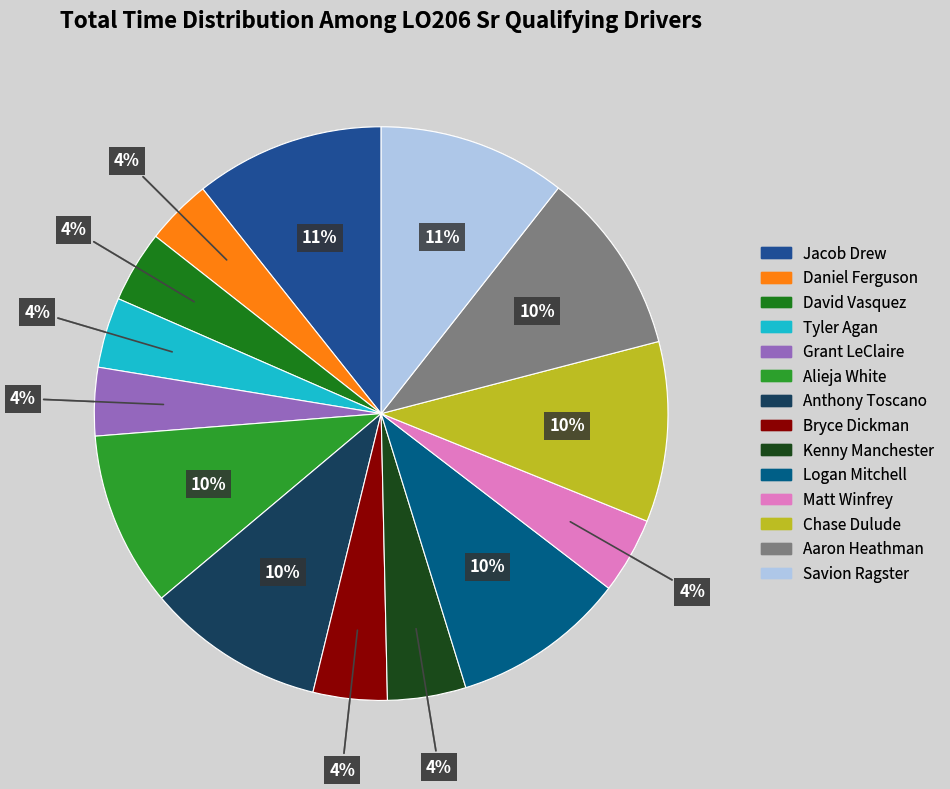

What is the total percentage of Logan Mitchell and Bryce Dickman?

14.0%